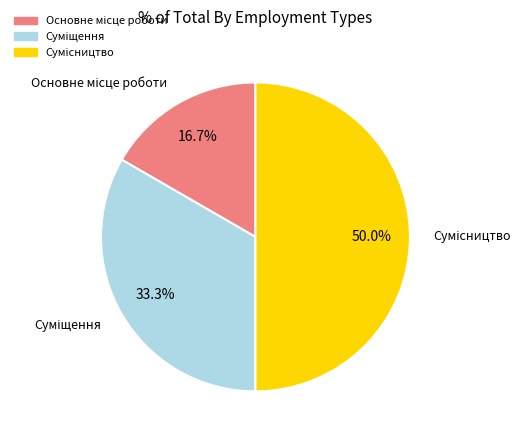

Which category has the smallest portion of the pie?

Основне місце роботи